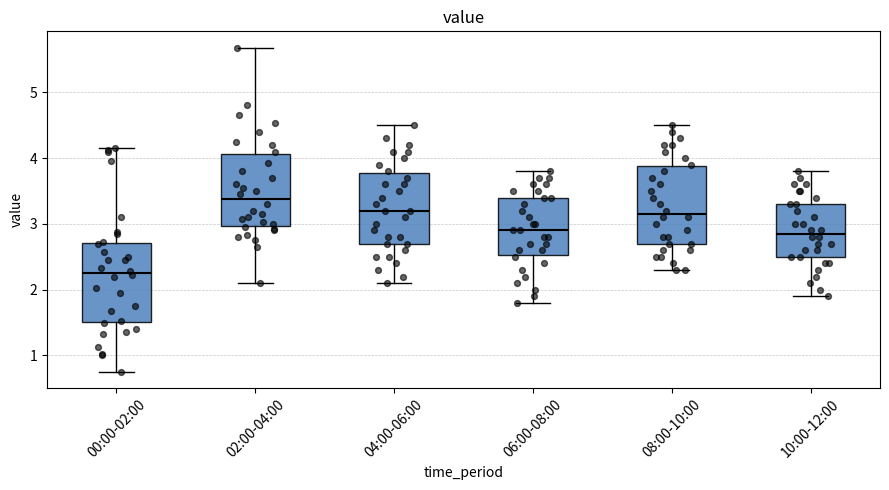

Reading left to right, transcribe this box plot: for each box, give where its median line is, the range the box spans, and where its two whiskers end, as read against the y-axis. The values are not printed on the chart, so give them approximately, as read against the axis.

00:00-02:00: median 2.3, box 1.5 to 2.7, whiskers 0.8 to 4.2
02:00-04:00: median 3.4, box 3.0 to 4.1, whiskers 2.1 to 5.7
04:00-06:00: median 3.2, box 2.7 to 3.8, whiskers 2.1 to 4.5
06:00-08:00: median 2.9, box 2.5 to 3.4, whiskers 1.8 to 3.8
08:00-10:00: median 3.2, box 2.7 to 3.9, whiskers 2.3 to 4.5
10:00-12:00: median 2.9, box 2.5 to 3.3, whiskers 1.9 to 3.8